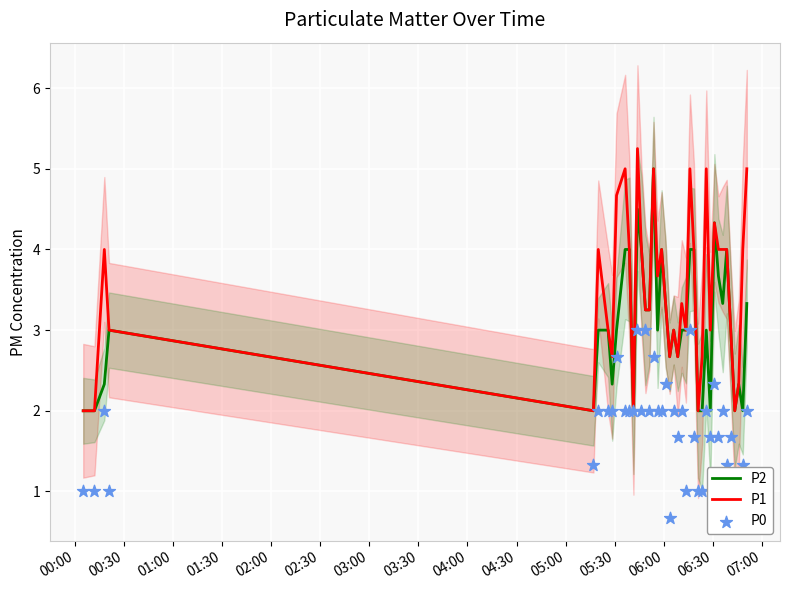

Which series contains the highest Y value?

P1